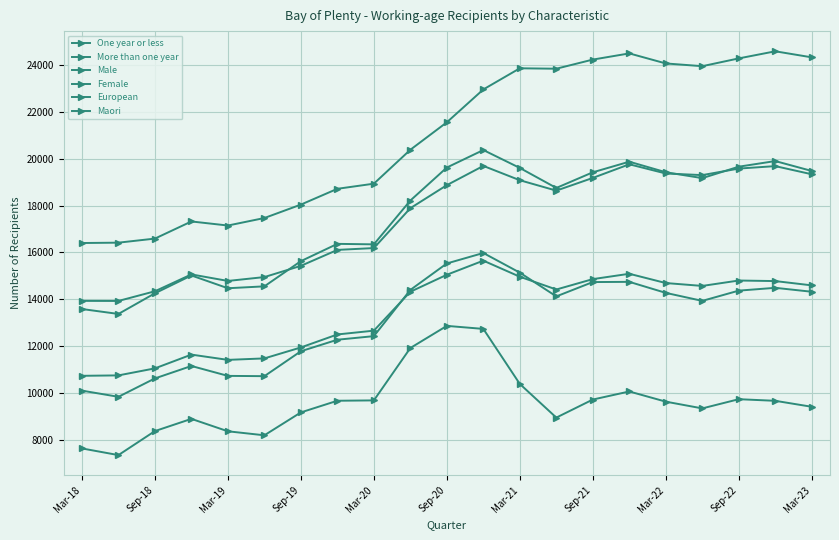

How many lines are shown in the chart?

6